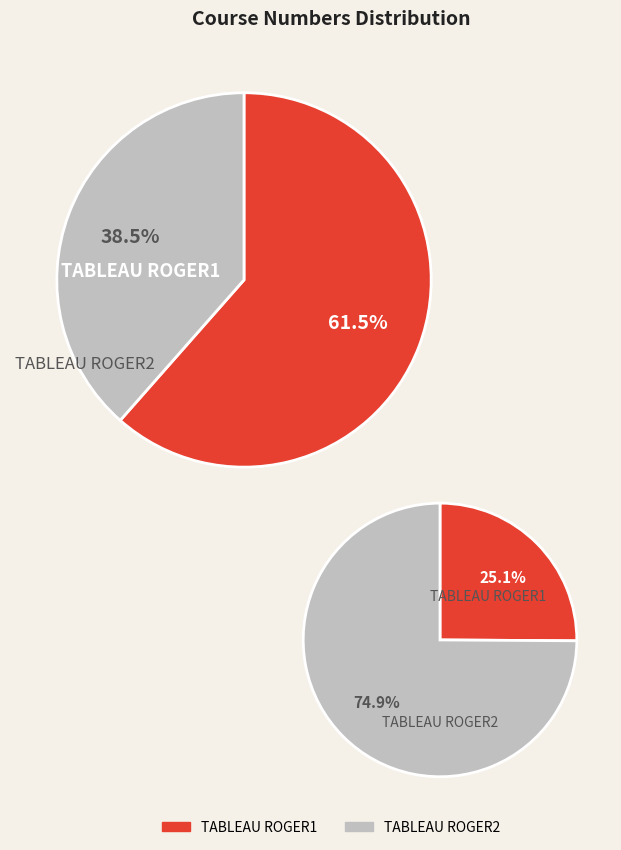

Does 5 represent more than half of the total?

No